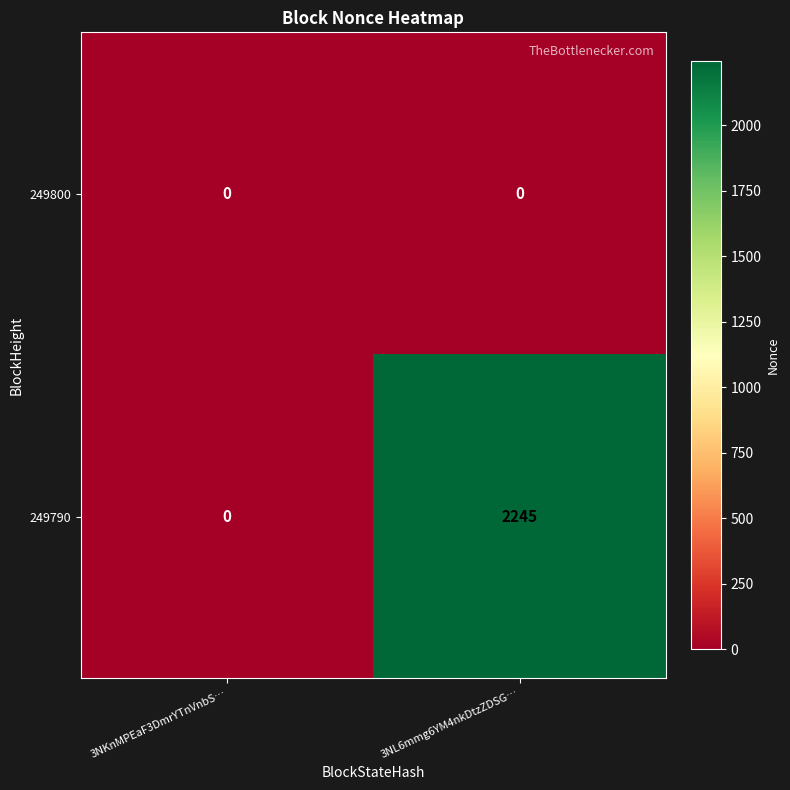

What is the difference between the maximum and minimum values in the 249790 series?

2245